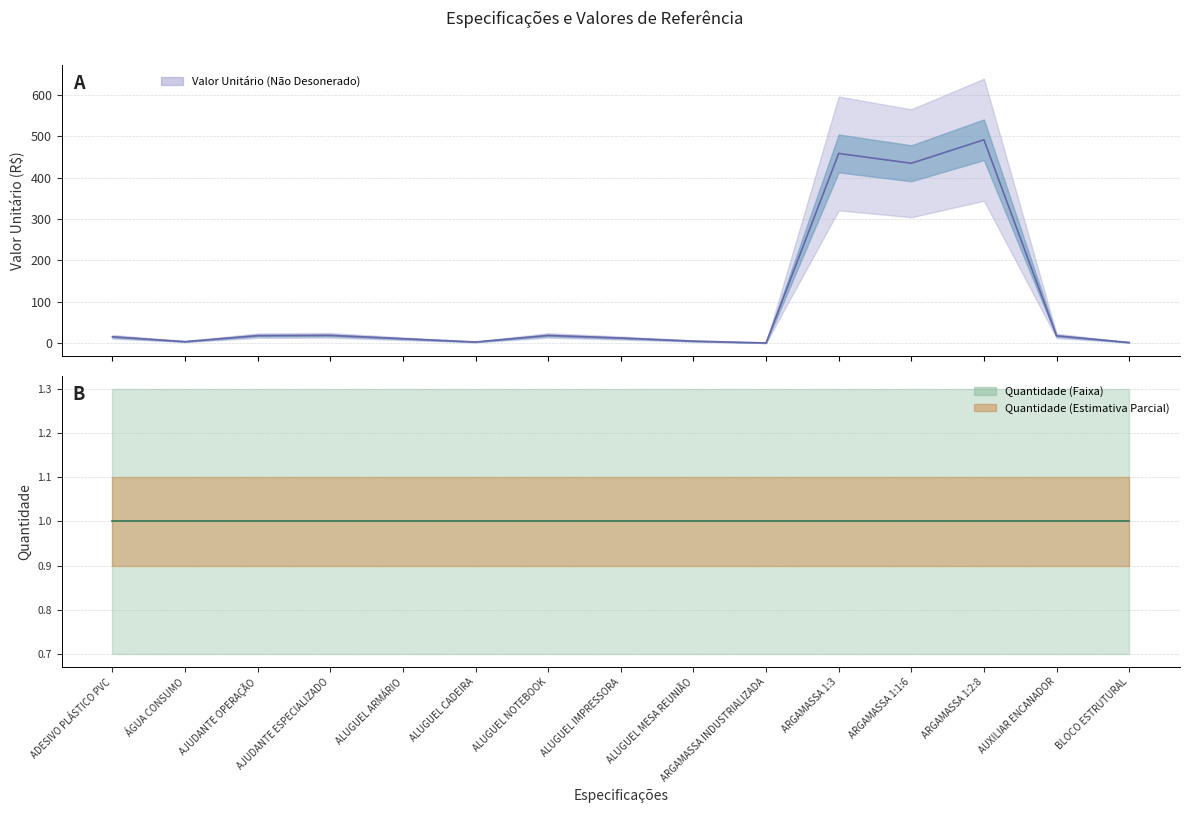

What is the ratio of the value at AJUDANTE OPERAÇÃO to the value at ALUGUEL CADEIRA?

6.3